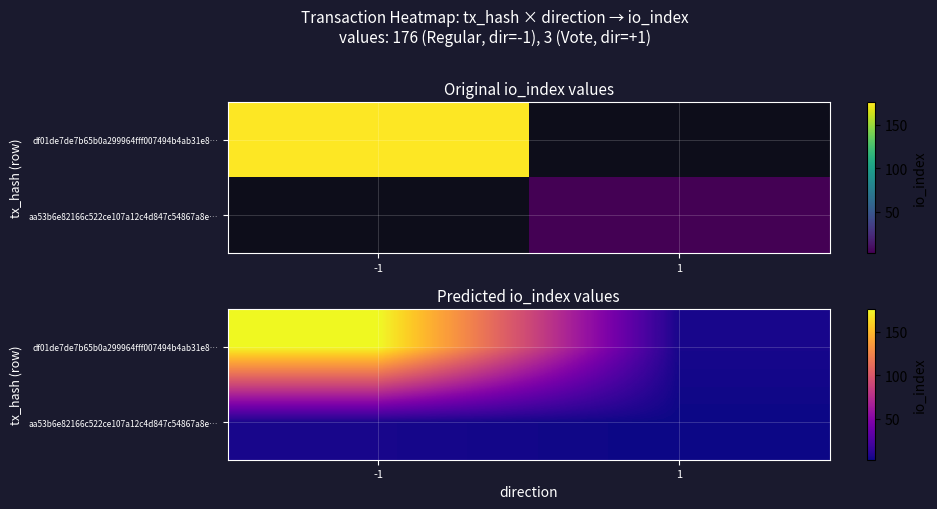

What is the minimum value shown in the chart?

3.0